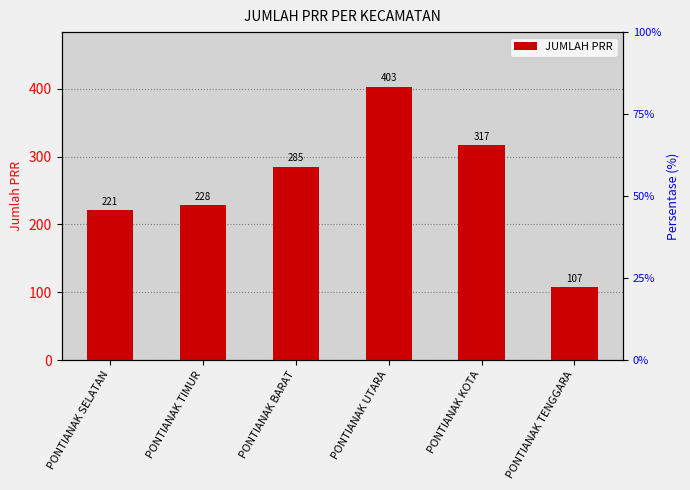

What is the label of the 5th bar from the right?

PONTIANAK TIMUR